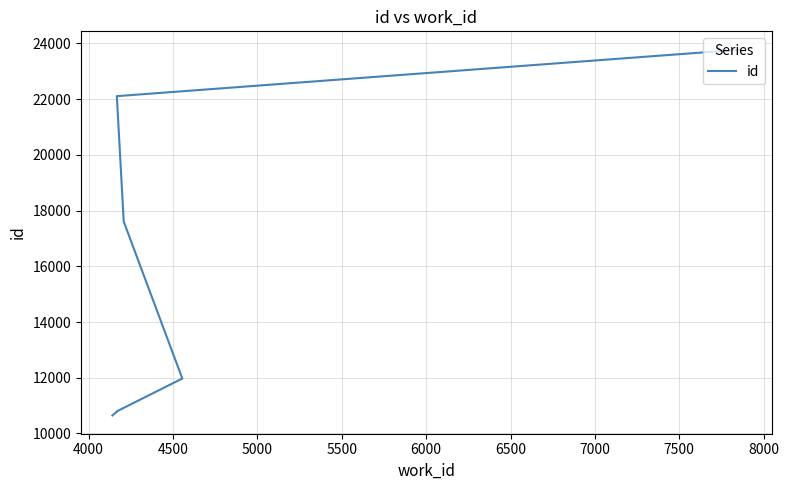

Is this an area chart (filled region under the line)?

No